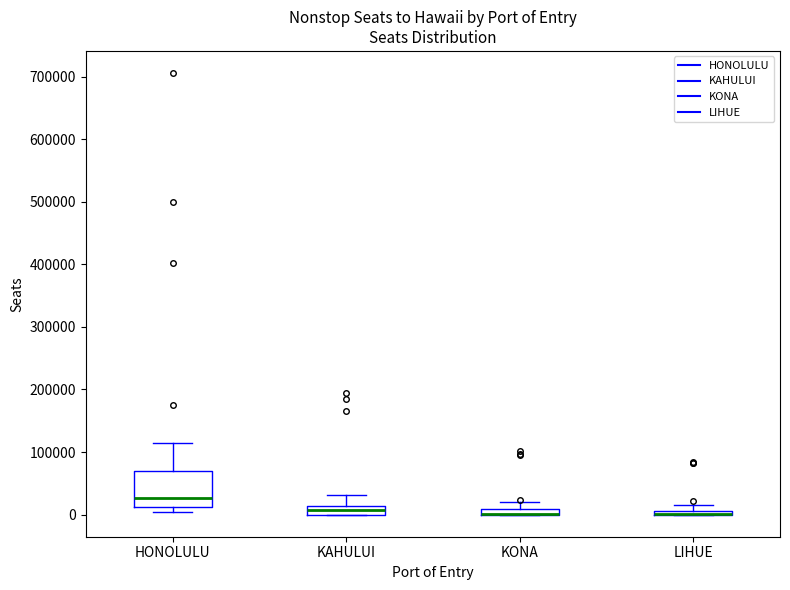

Where is the upper edge of the box for LIHUE on the y-axis? The values are not printed on the chart, so give them approximately, as read against the axis.

10000